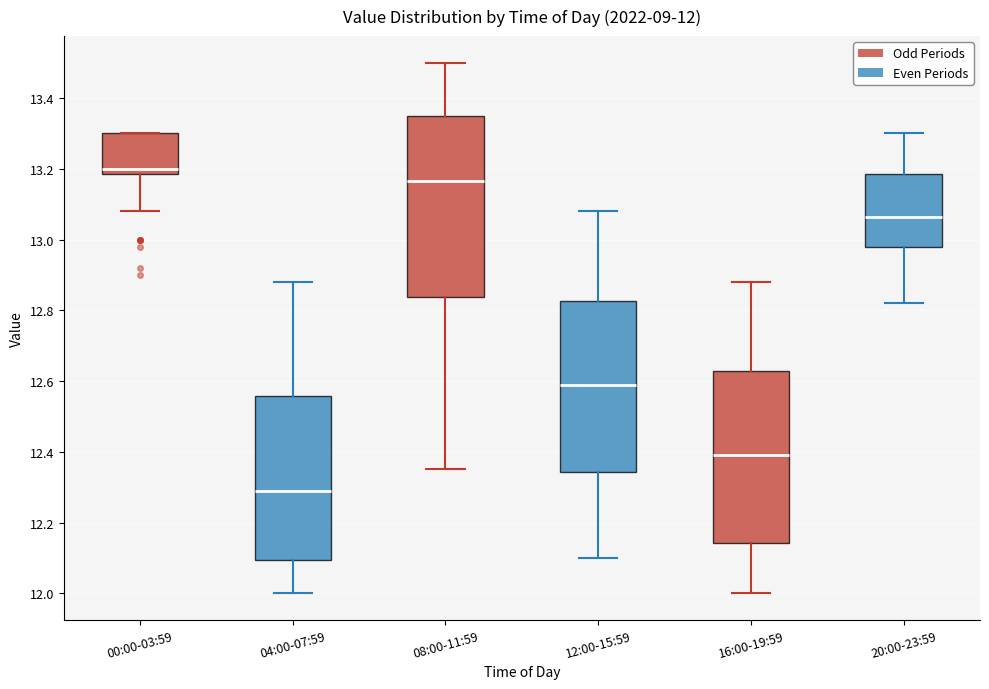

Which box has the highest median line?

00:00-03:59